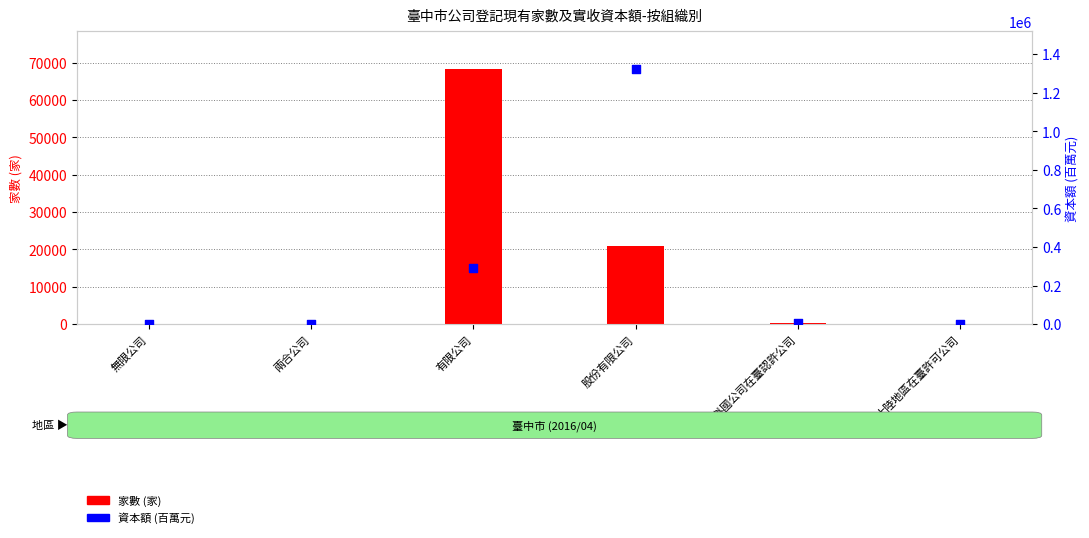

At how many categories does at least one series exceed 480413?

1